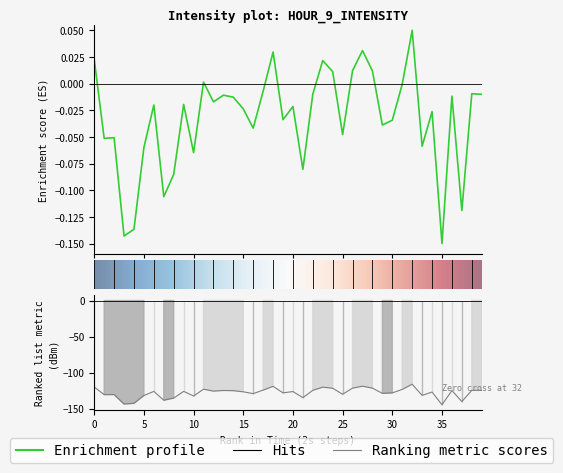

The value at 10 is -0.1. True or false?

True